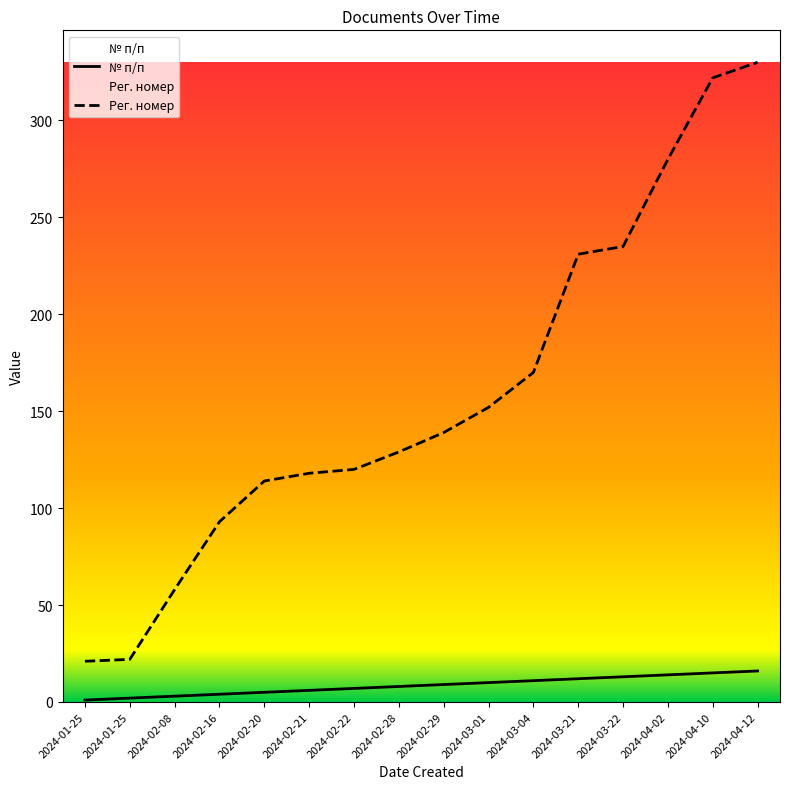

Between 2024-02-20 and 2024-03-22, which is larger?

2024-03-22